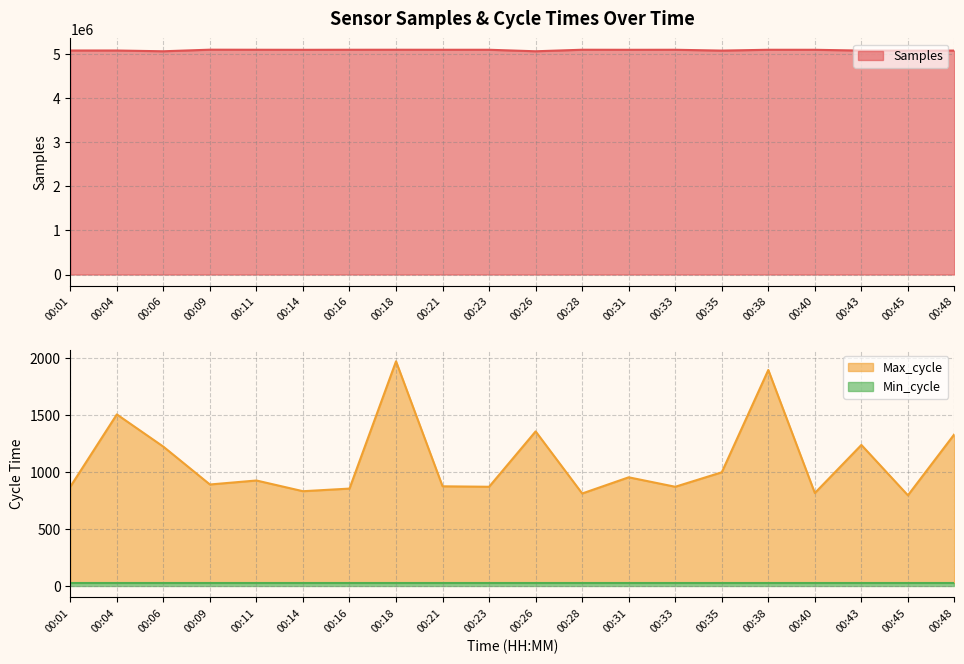

At which category does Max_cycle reach its first local valley?

00:09